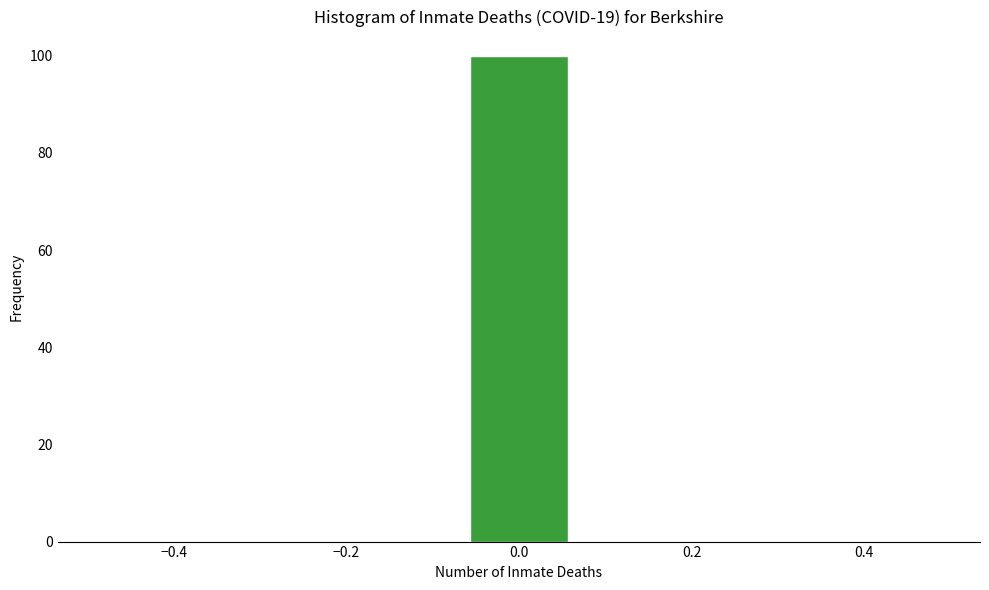

Which range on the x-axis has the tallest bar?

-0.08 to 0.08